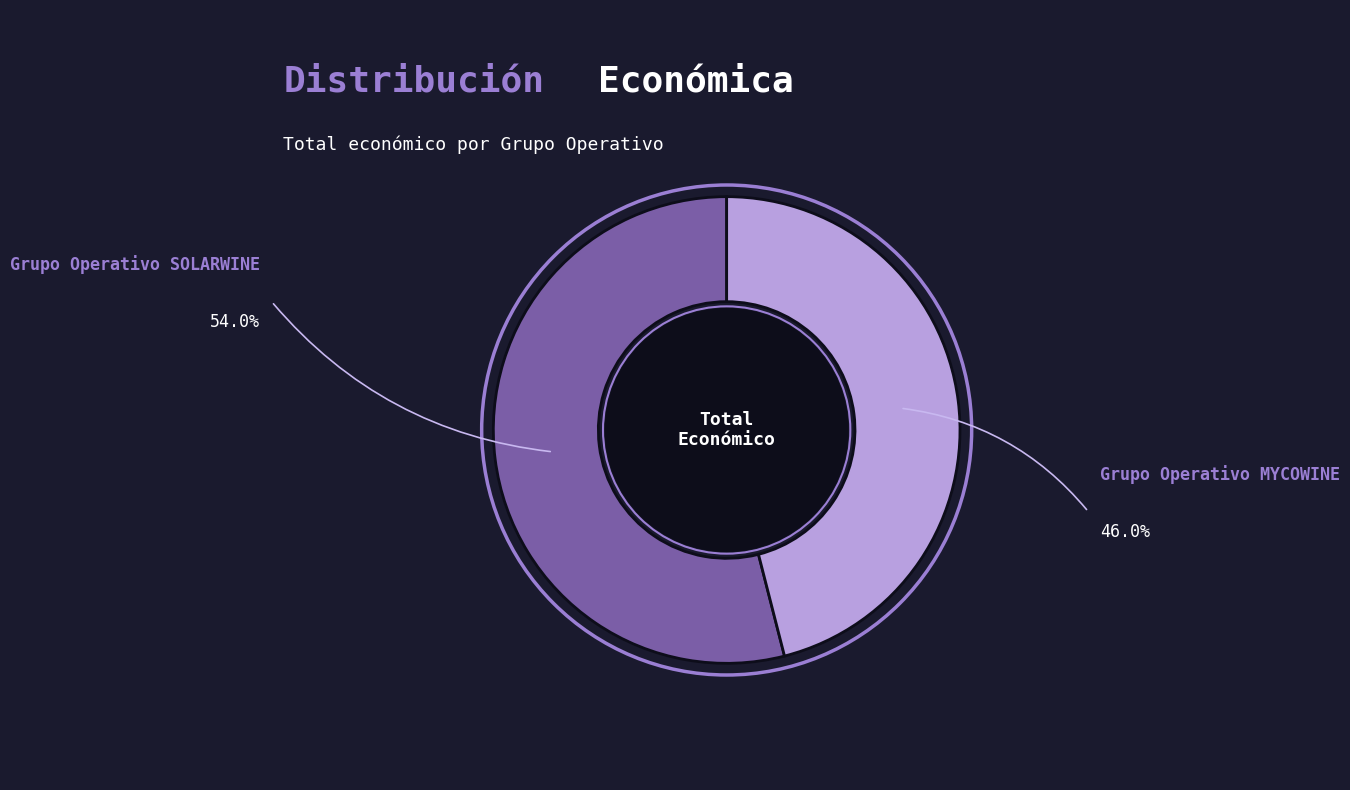

Is there any slice that represents more than half of the pie?

Yes